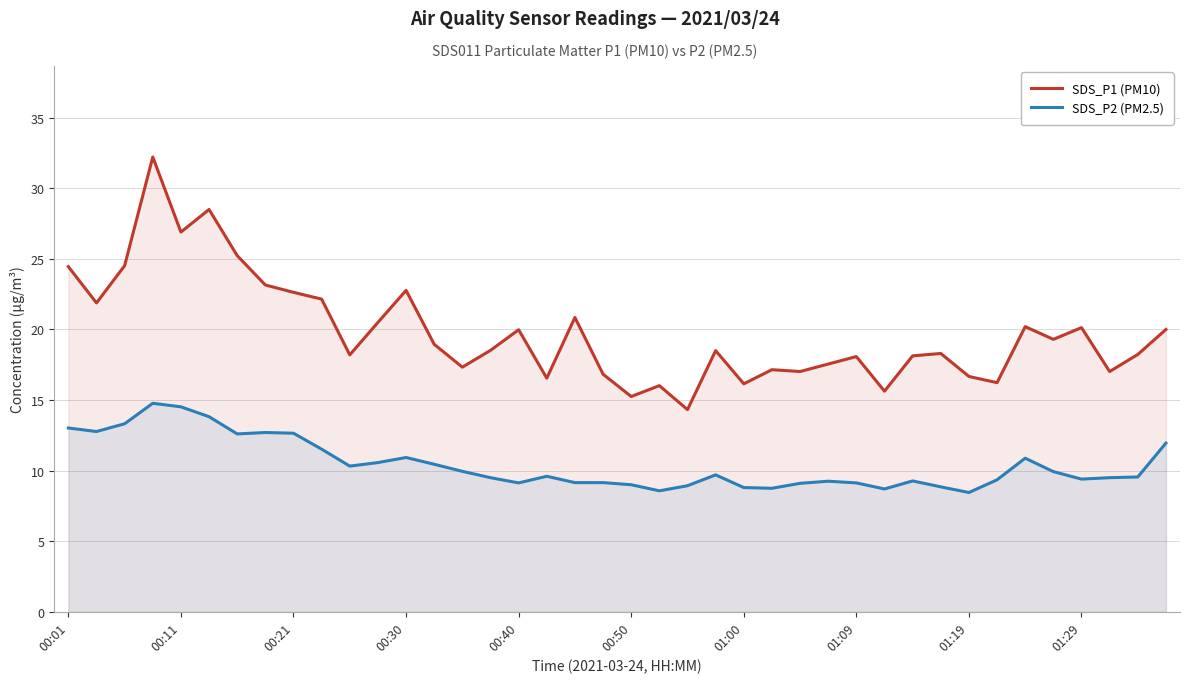

What is the maximum value for SDS_P2 (PM2.5)?

14.8